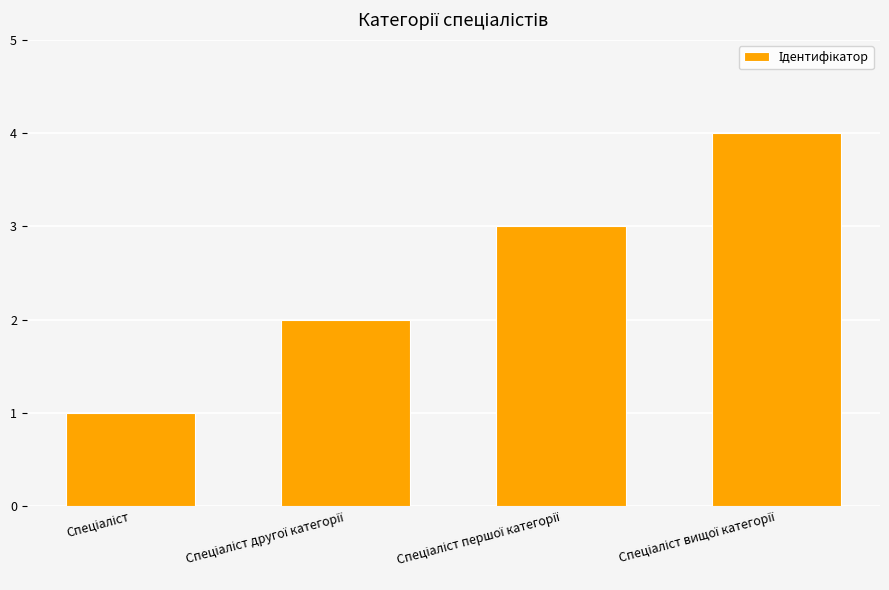

What is the greatest value displayed?

4